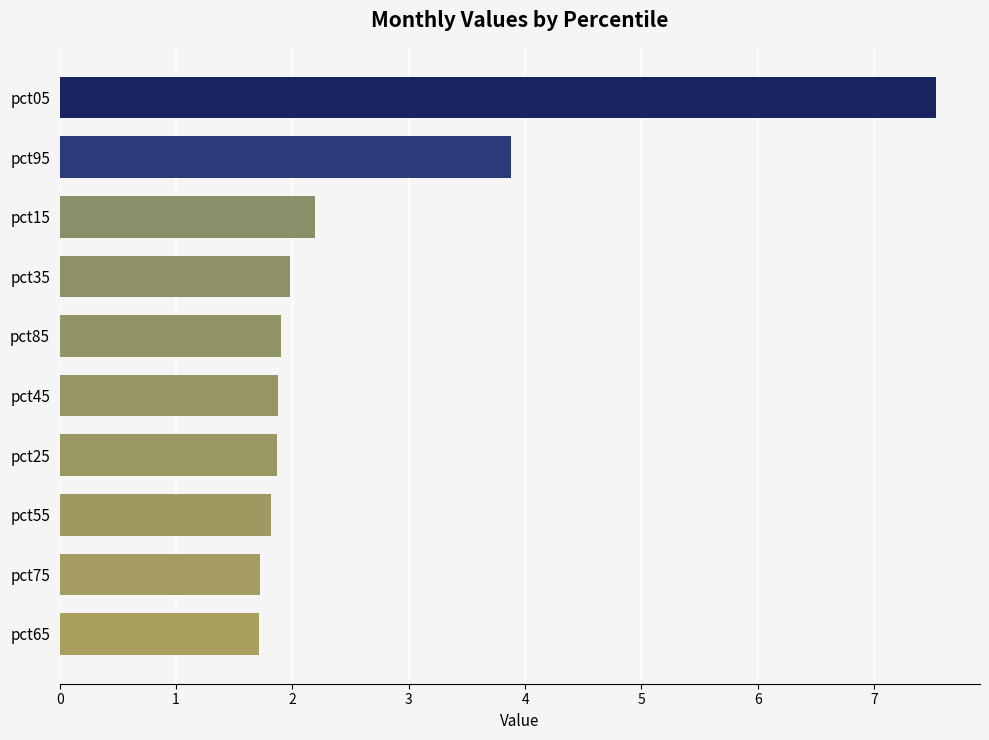

At which label is the value closest to 4?

pct95